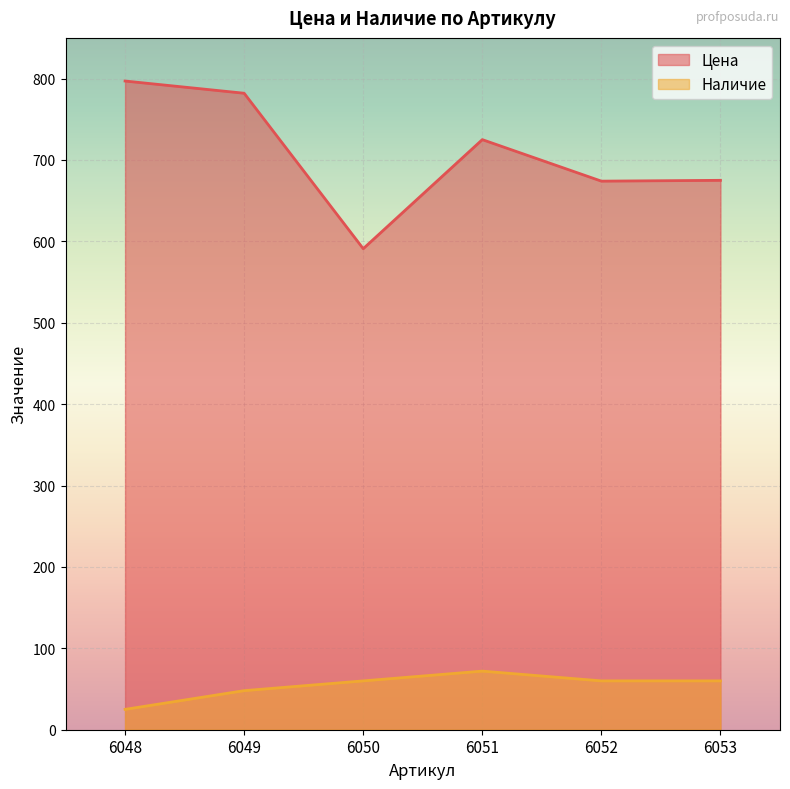

True or false: Цена has more than 2 interior local peaks.

False